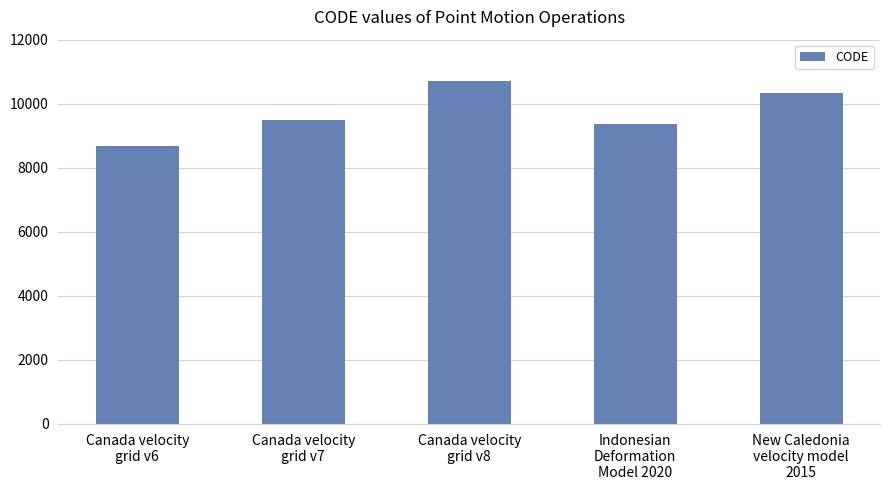

What is the change in value from Canada velocity
grid v8 to Indonesian
Deformation
Model 2020?

-1332